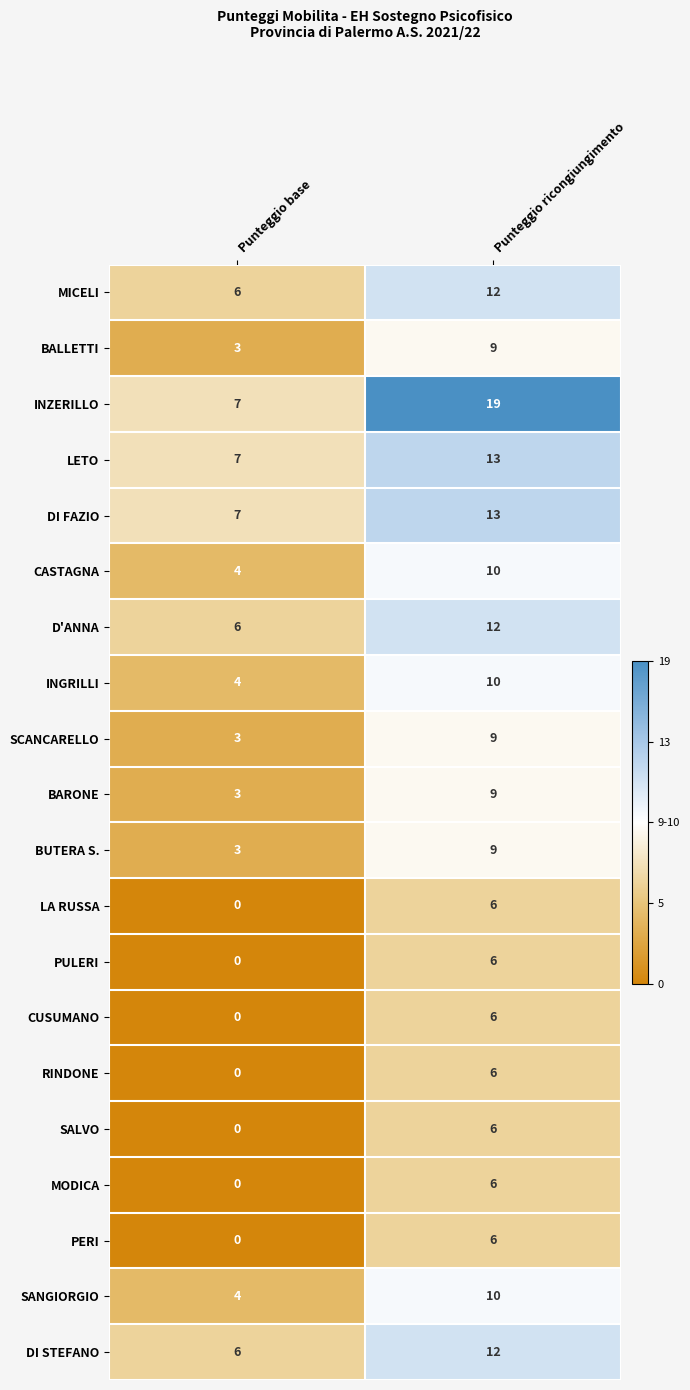

Which series has the widest spread of values?

INZERILLO